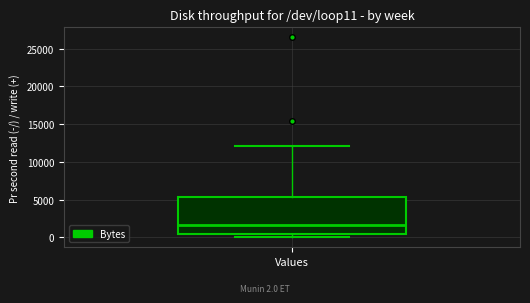

Read this box plot against the y-axis: the position of the median line, the range covered by the box, and the ends of both whiskers. The values are not printed on the chart, so give them approximately, as read against the axis.

median 1500, box 500 to 5500, whiskers 0 to 12000